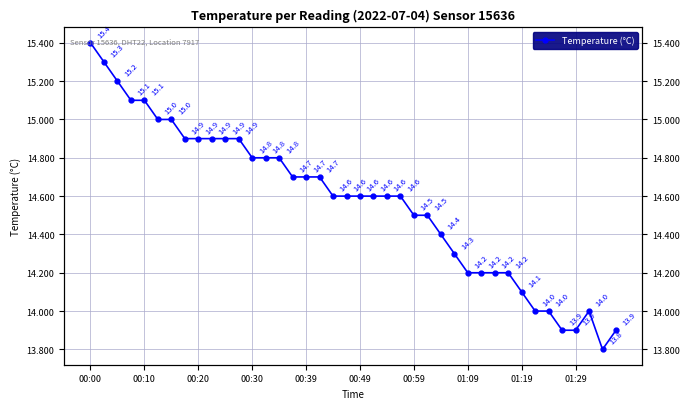

How many values are below 14?

4